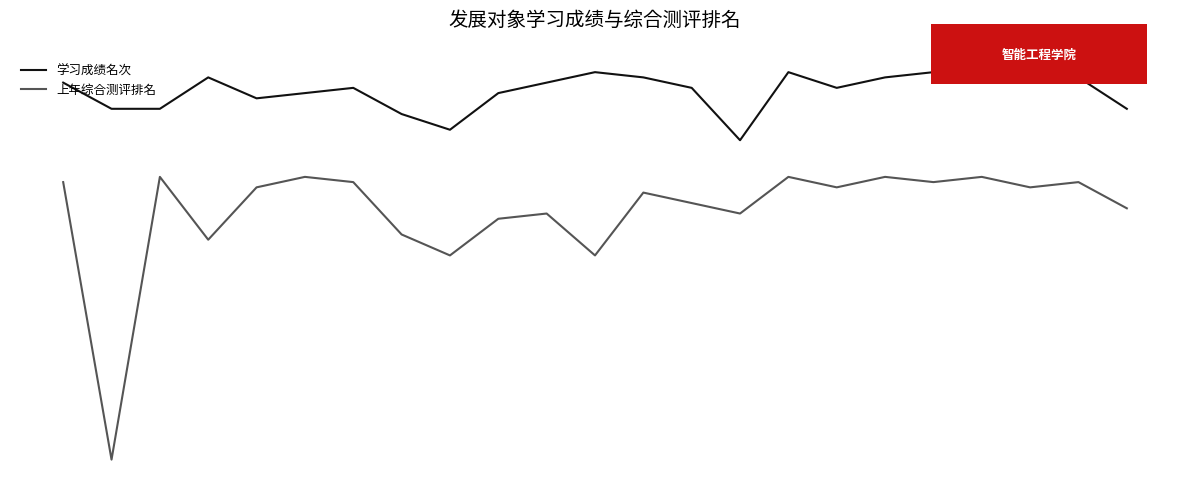

What are all the series names shown in the legend?

学习成绩名次, 上年综合测评排名